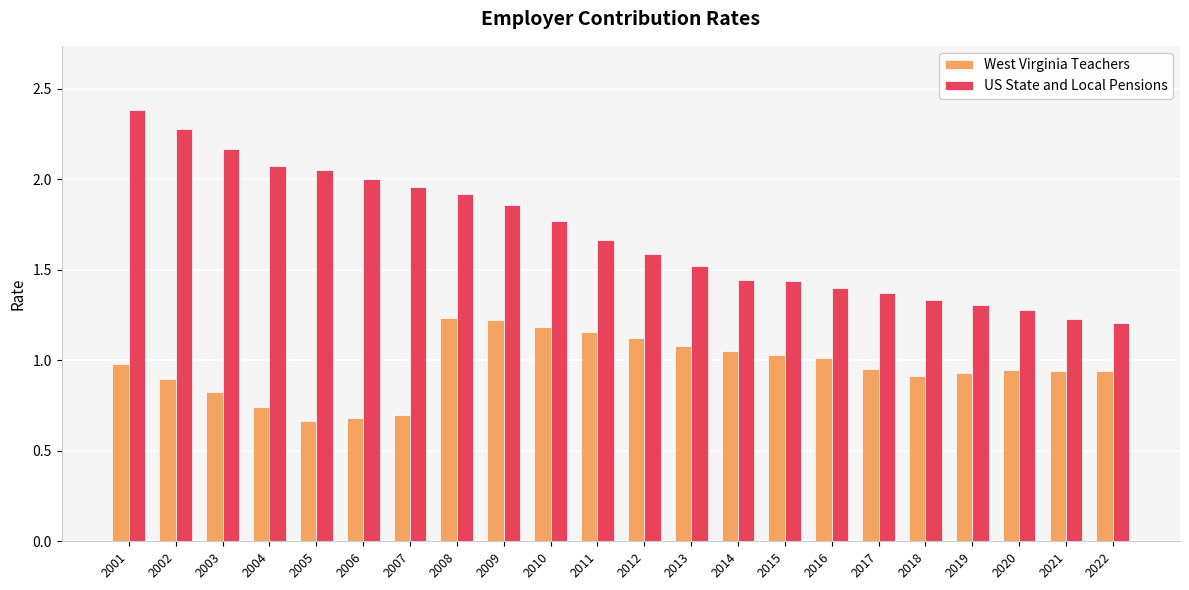

What is the spread (max minus min) of values at 2013?

0.4